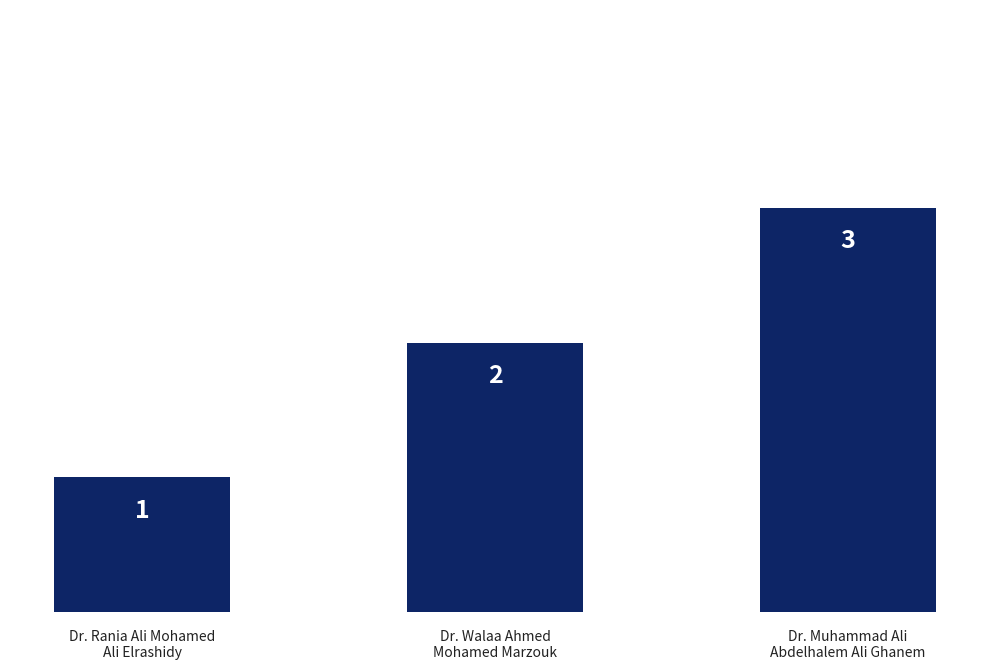

Rank the categories by value from highest to lowest.

Dr. Muhammad Ali
Abdelhalem Ali Ghanem, Dr. Walaa Ahmed
Mohamed Marzouk, Dr. Rania Ali Mohamed
Ali Elrashidy